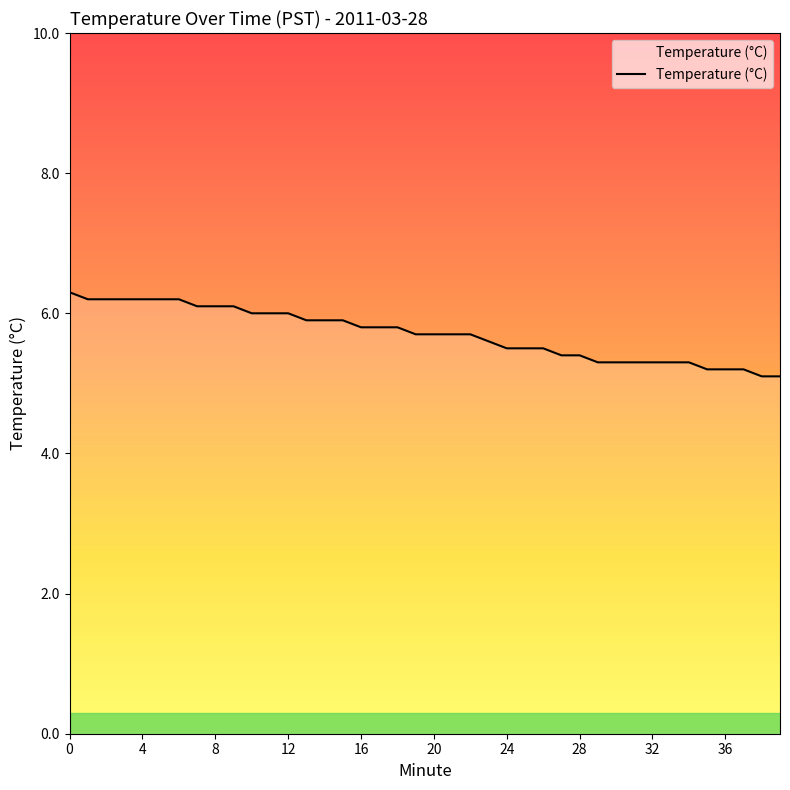

What is the difference between the maximum and minimum values?

1.2